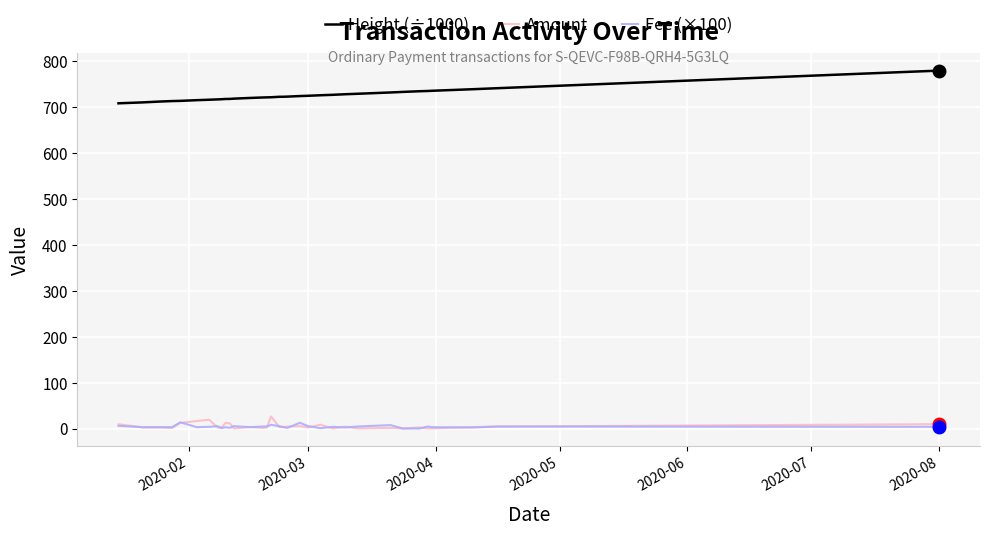

True or false: Fee (×100) and Height (÷1000) cross at least once.

False